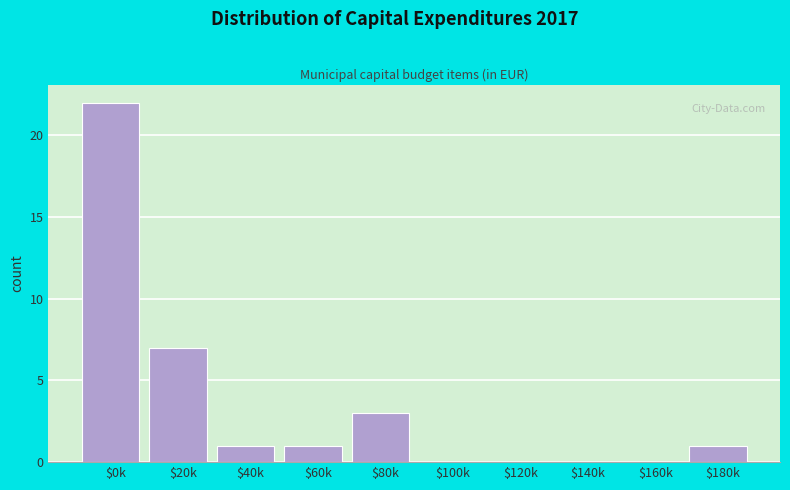

What is the greatest value displayed?

22